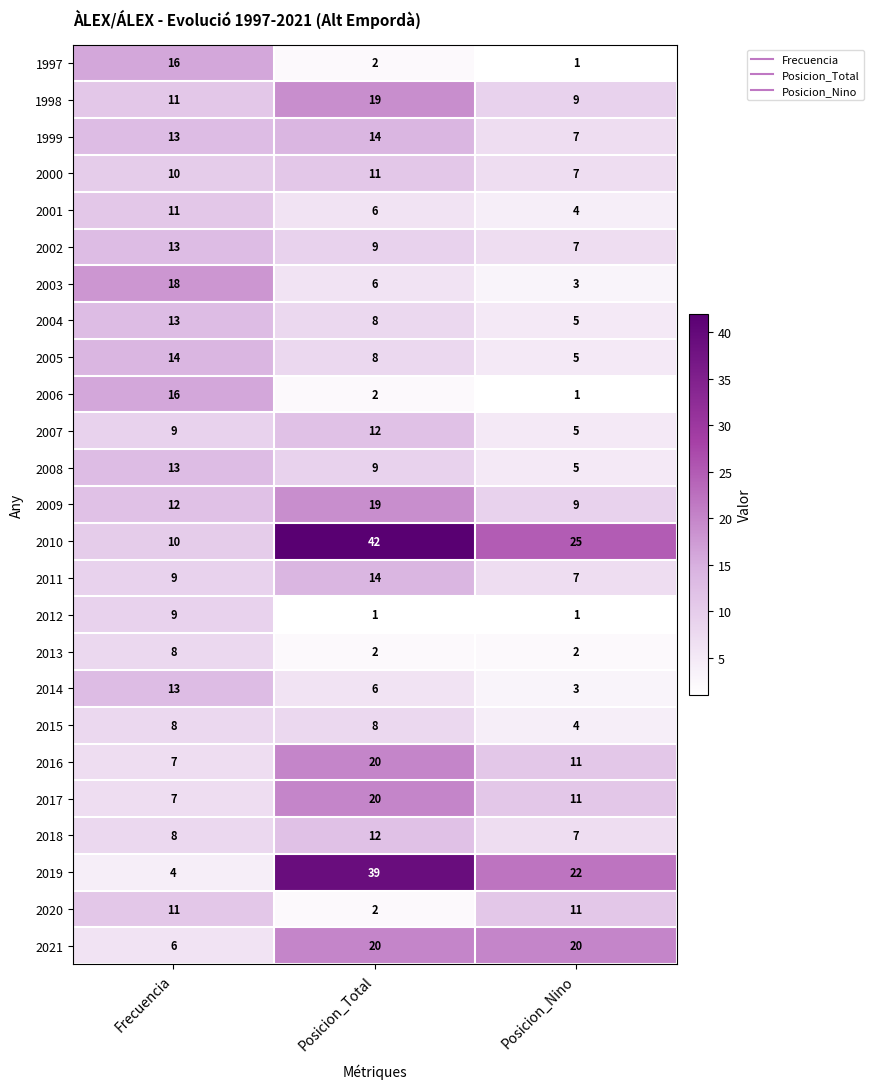

Which series has the widest spread of values?

2019